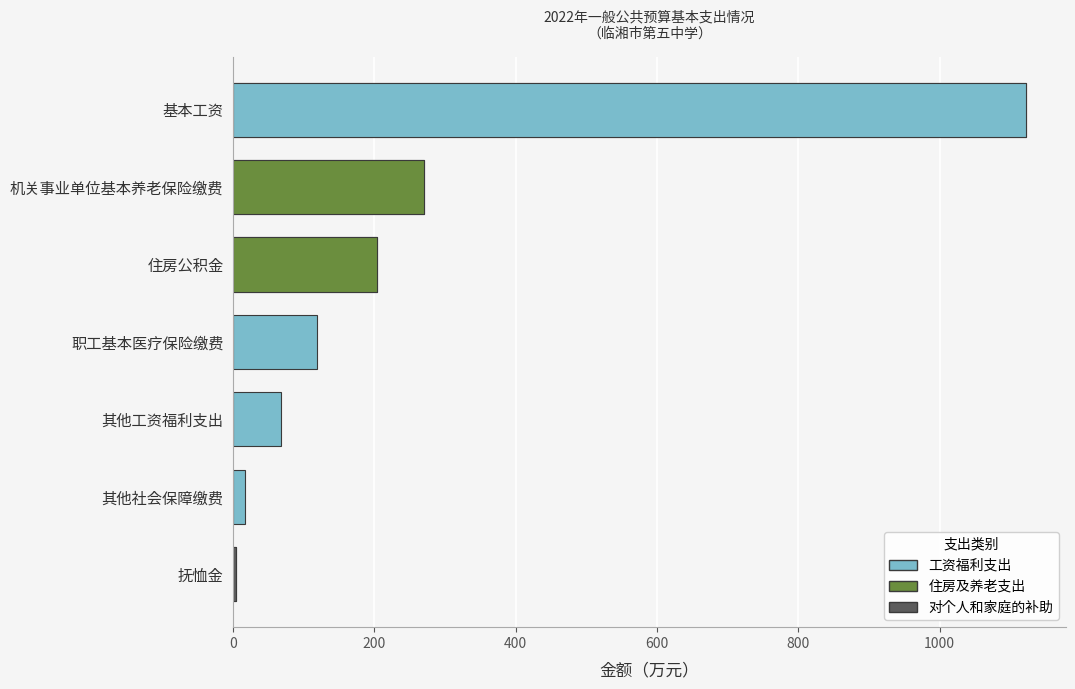

Read the value at 住房公积金.

203.0